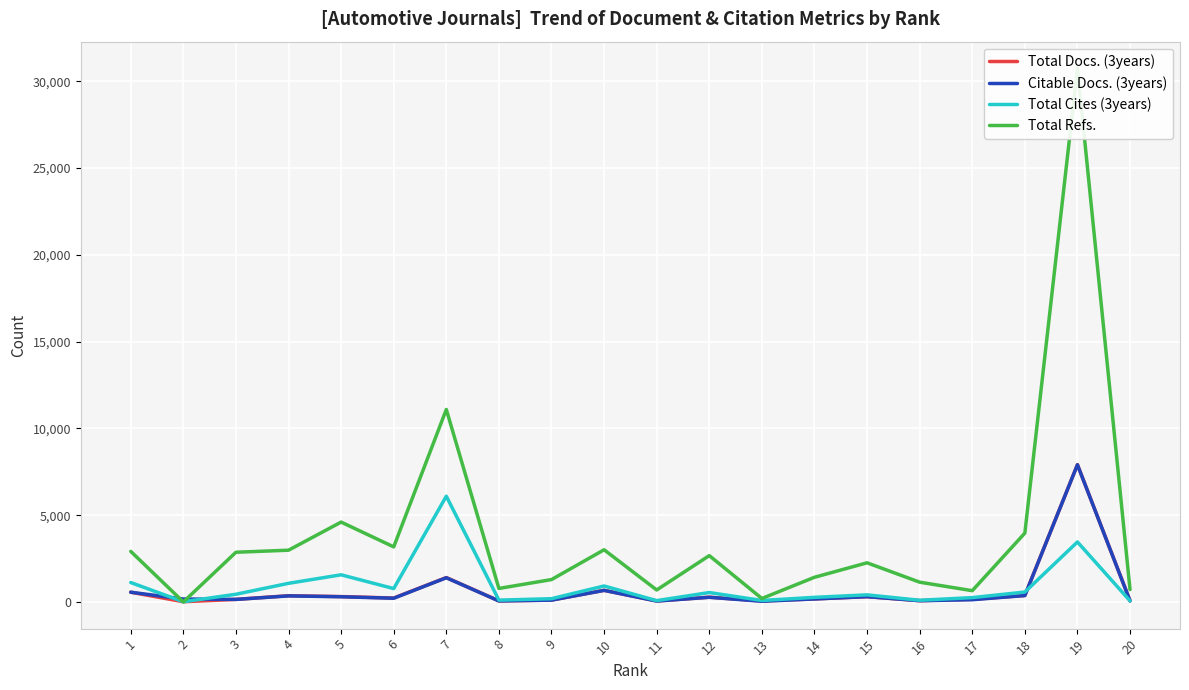

What is the sum of all Total Refs. values?

77133